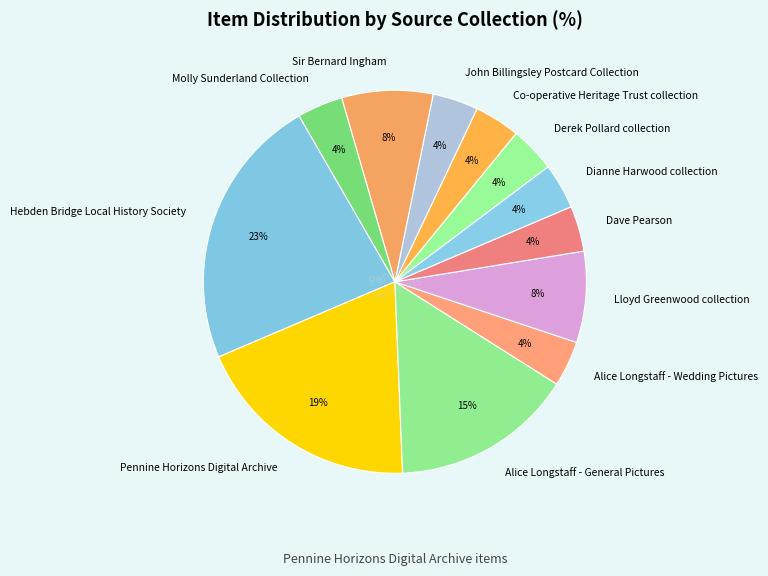

The Dianne Harwood collection slice represents 10% of the pie. True or false?

False